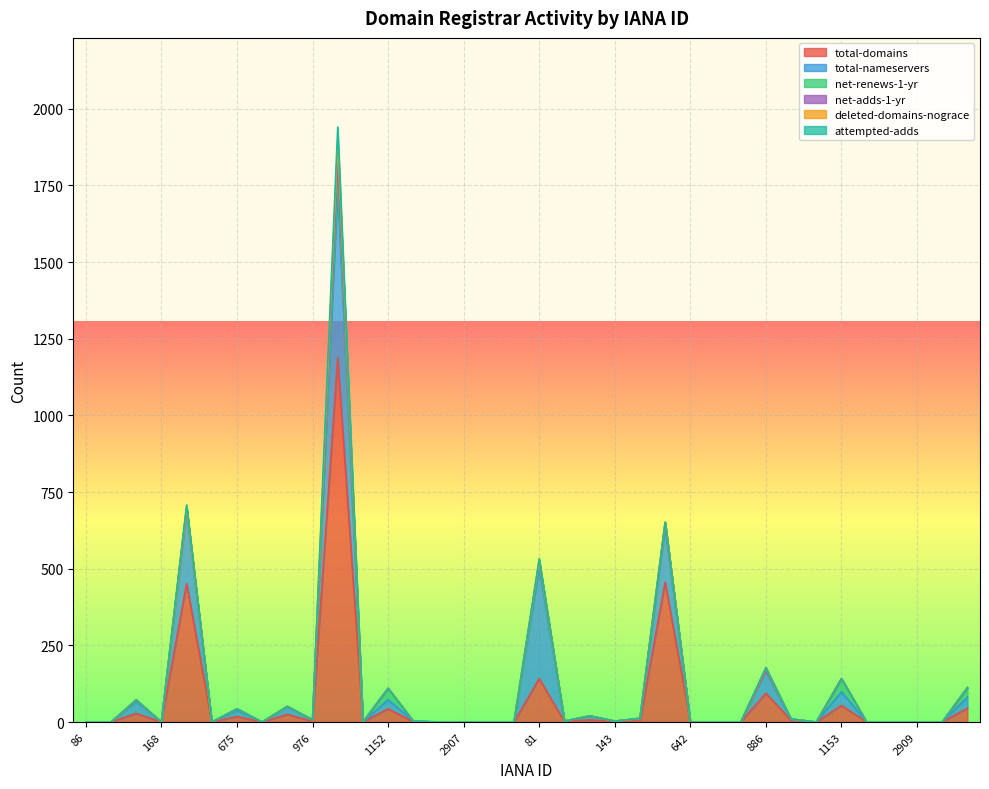

Rank the series at 3765 from lowest to highest value.

total-domains, total-nameservers, net-renews-1-yr, net-adds-1-yr, deleted-domains-nograce, attempted-adds